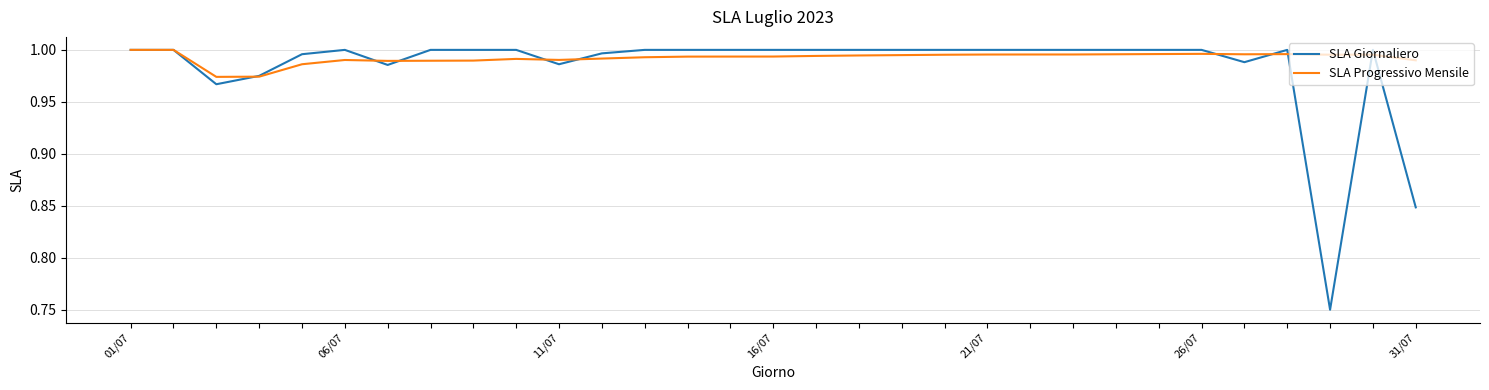

How many lines are shown in the chart?

2